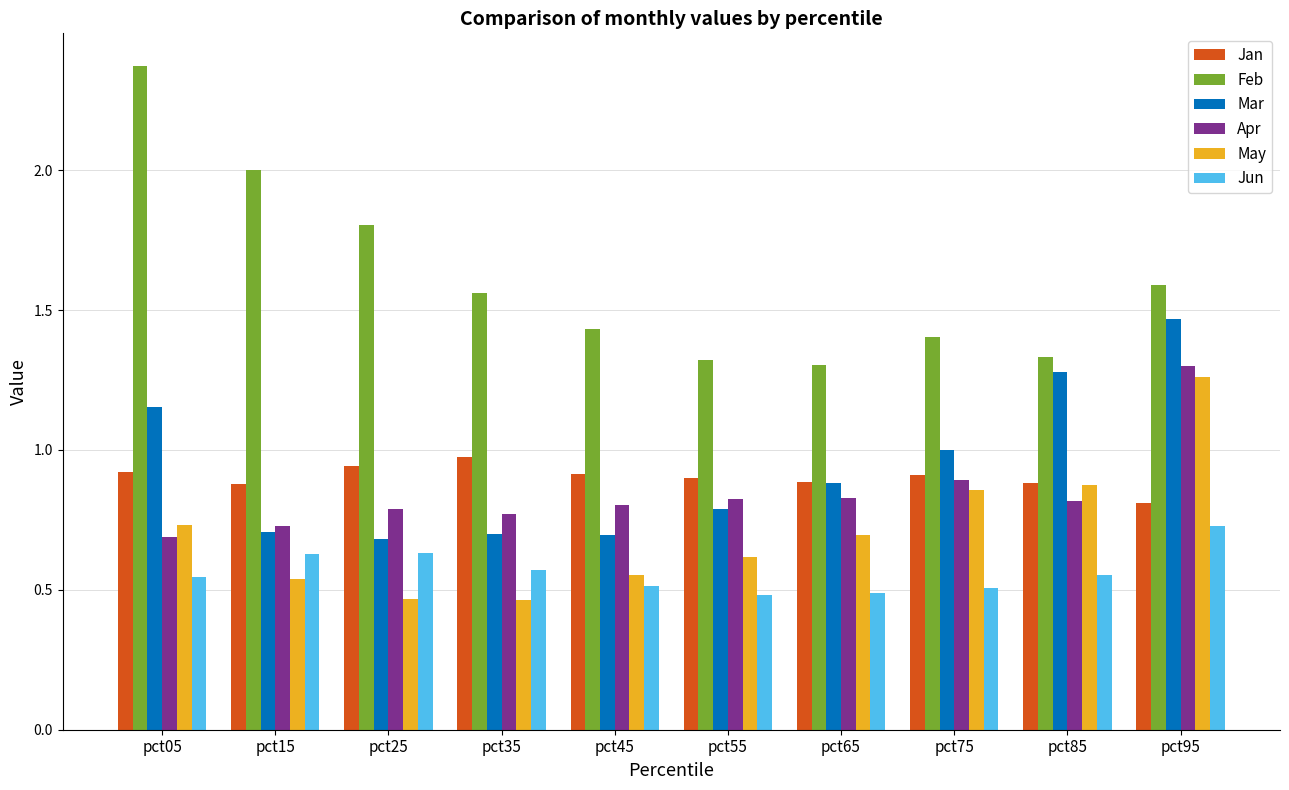

What is the total value across all series at pct25?

5.3